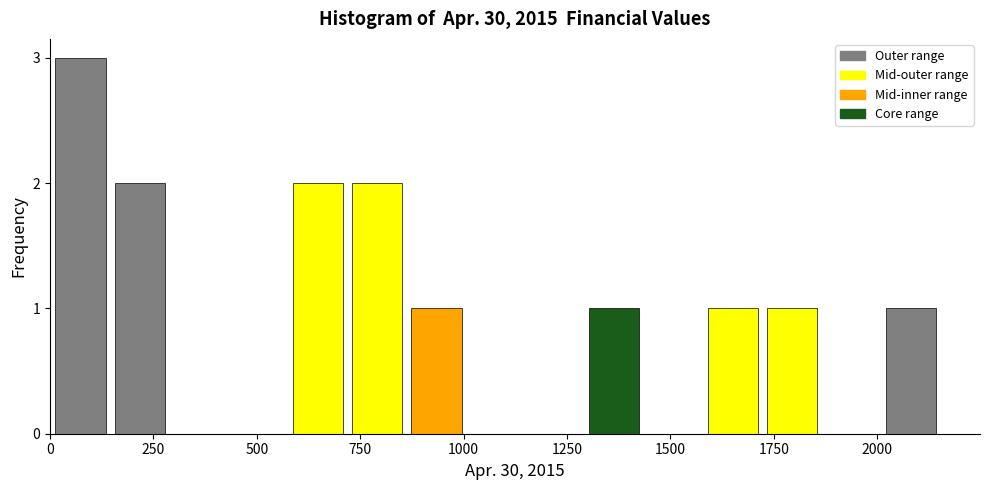

Read against the x-axis, roughly where is the centre of the tallest bar?

50